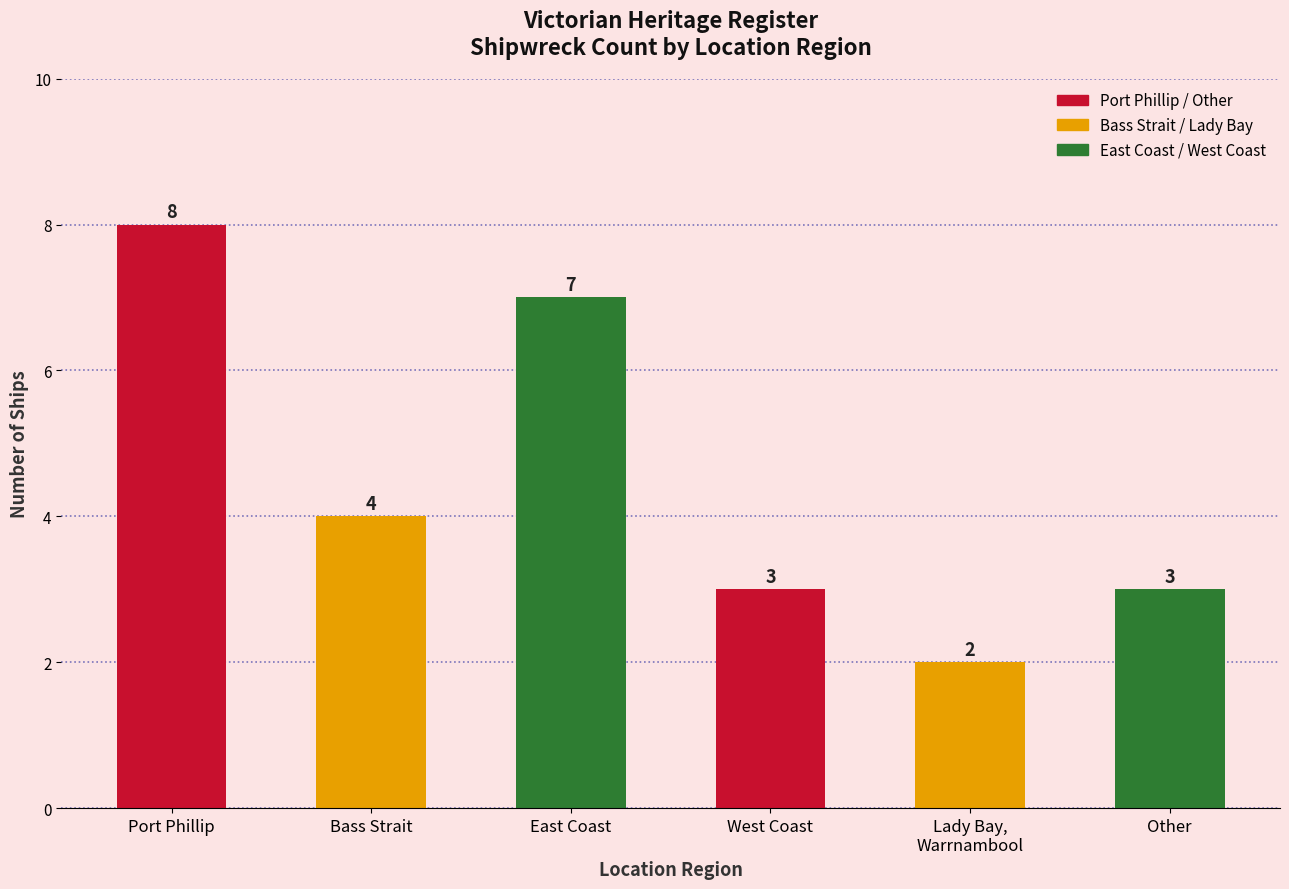

At which label is the value closest to 5?

Bass Strait